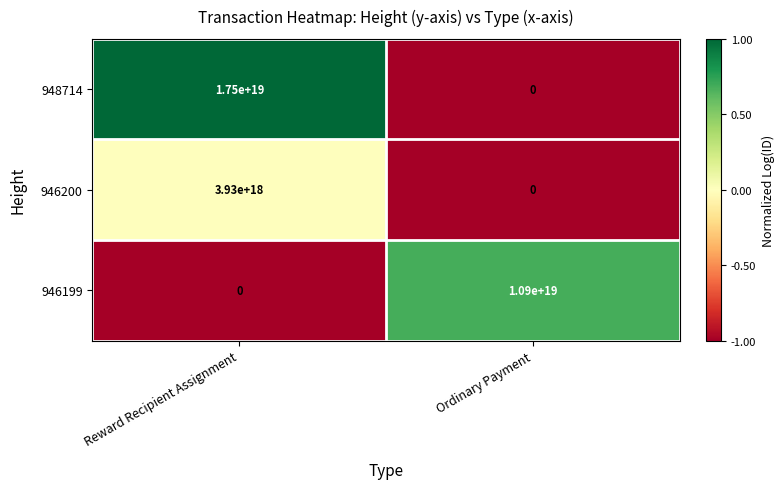

Which category has the highest value in the 946200 series?

Reward Recipient Assignment